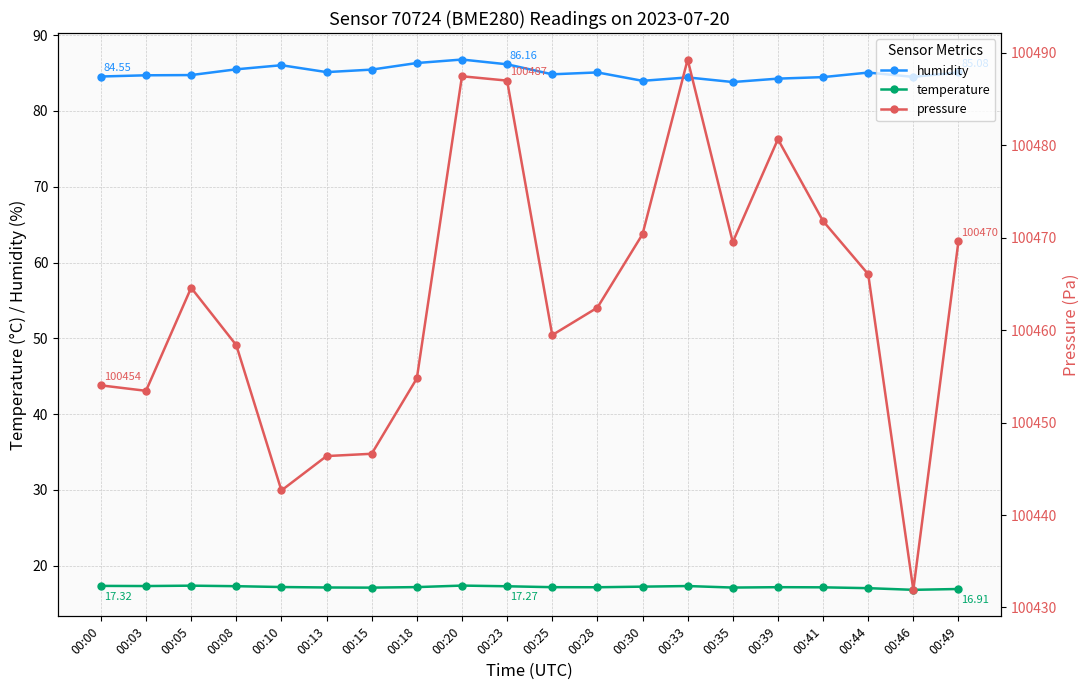

The pressure series shows 100454.8 at 00:18. True or false?

True